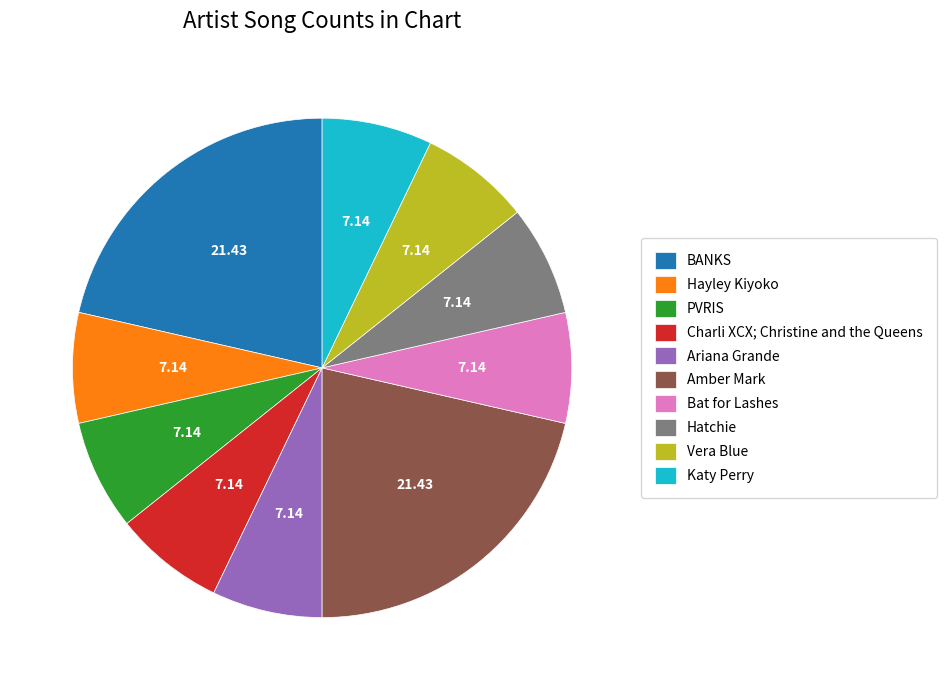

Is there a majority slice in this chart?

No